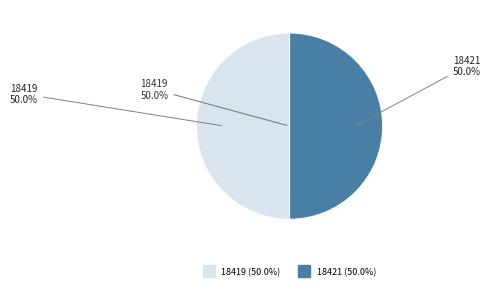

The 18419 slice represents 50% of the pie. True or false?

True